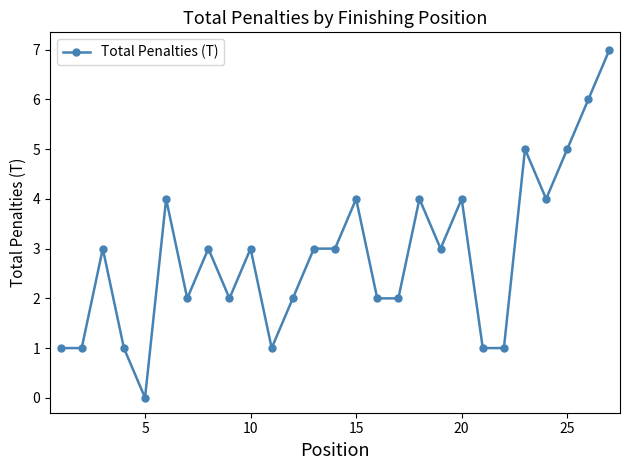

Does the chart have visible grid lines?

No